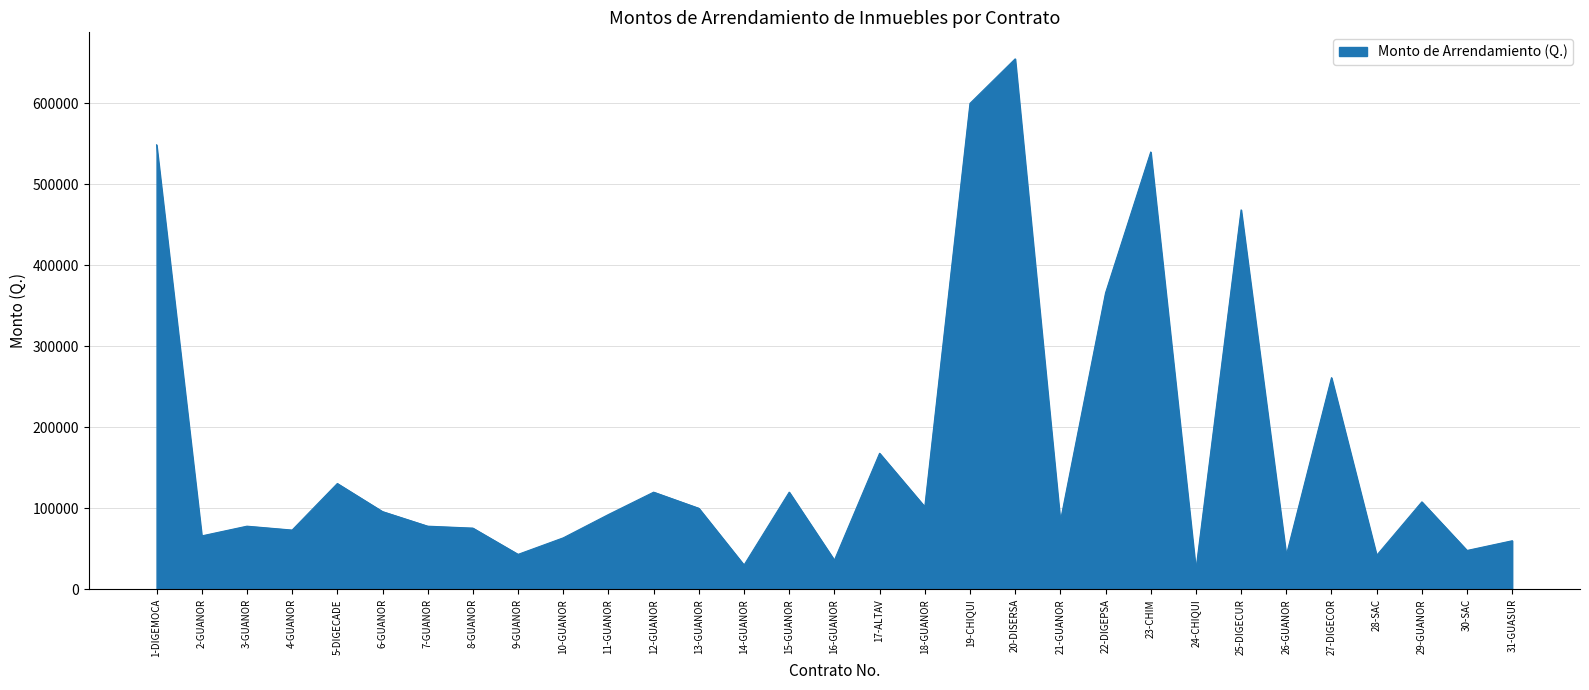

How many lines are shown in the chart?

1